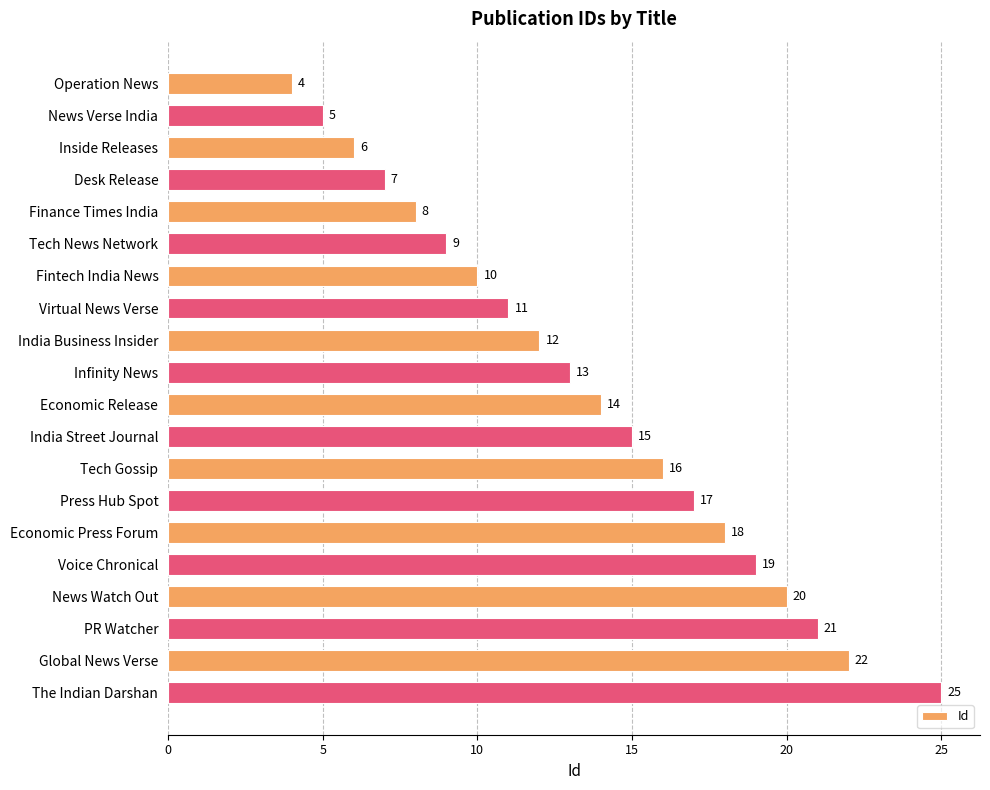

What is the sum of all values?

272